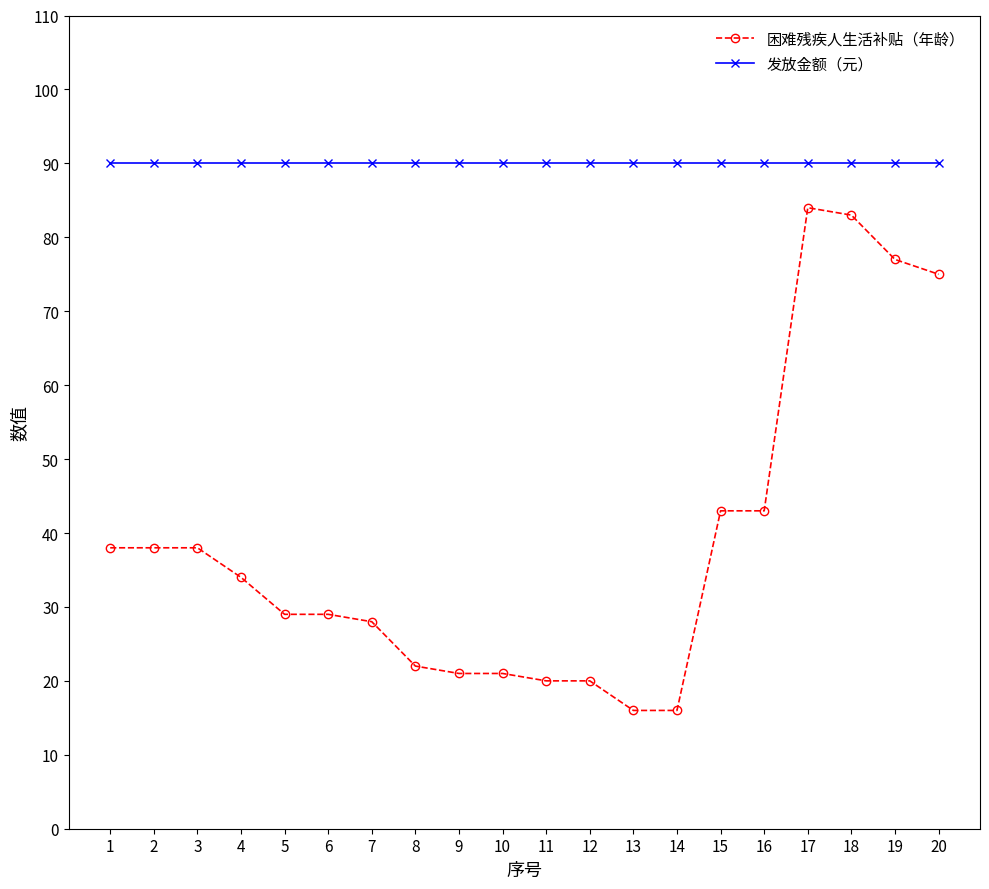

Is the value of 发放金额（元） at 7 greater than the value of 困难残疾人生活补贴（年龄） at 3?

Yes